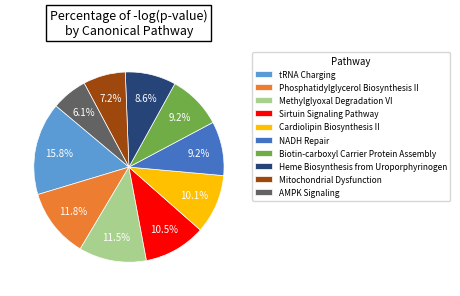

To the nearest percent, what is the difference between the largest and smallest slice percentages?

10%